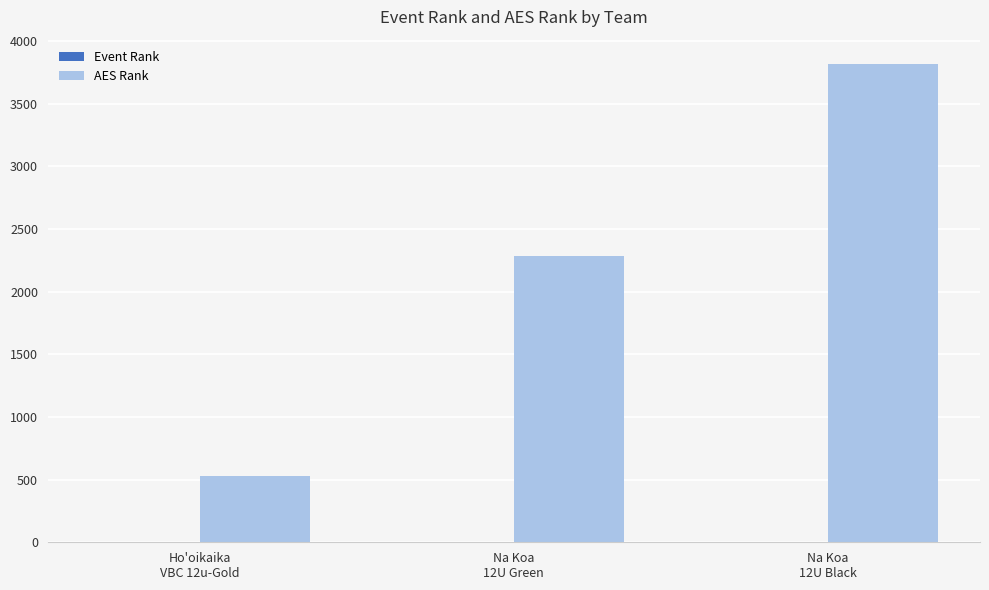

What is the total value across all series at Na Koa
12U Green?

2287